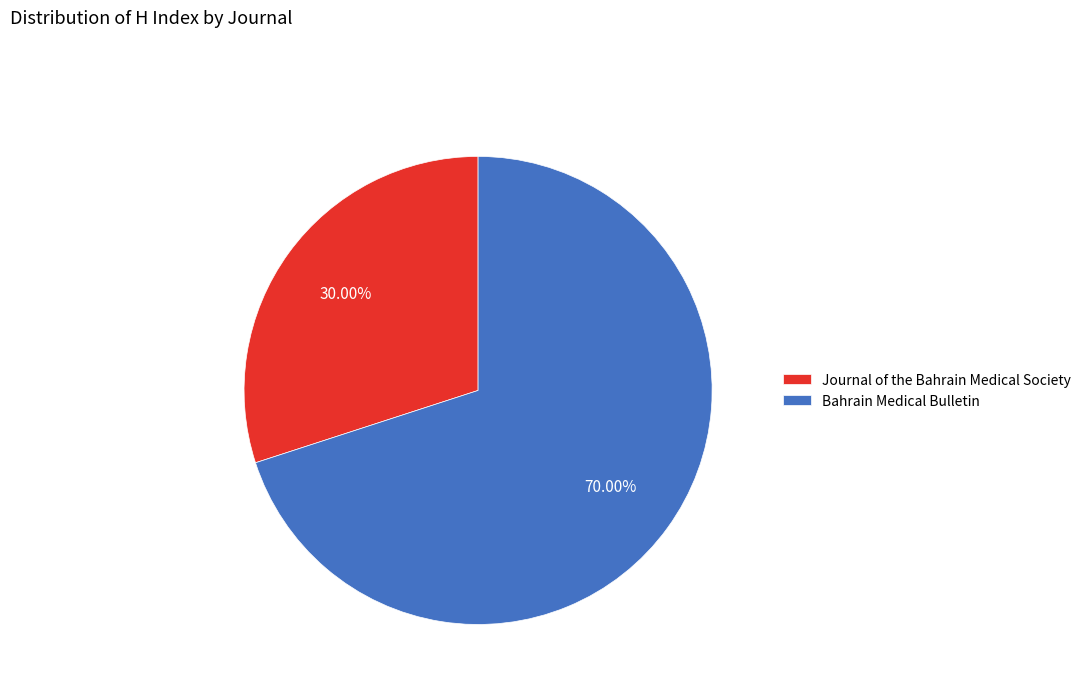

To the nearest percent, what is the average slice percentage?

50%